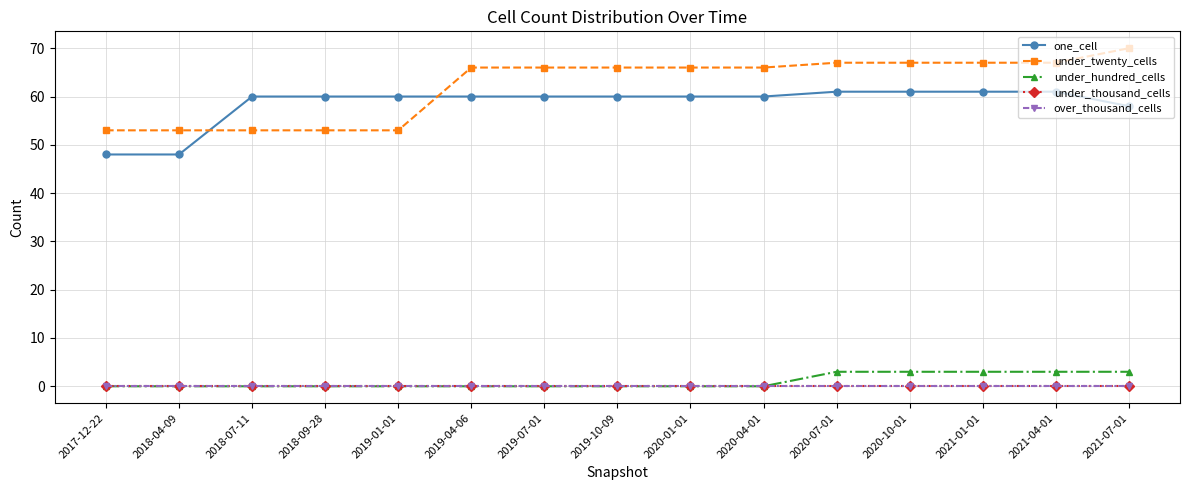

Is the value of over_thousand_cells at 2021-04-01 greater than the value of under_hundred_cells at 2020-04-01?

No